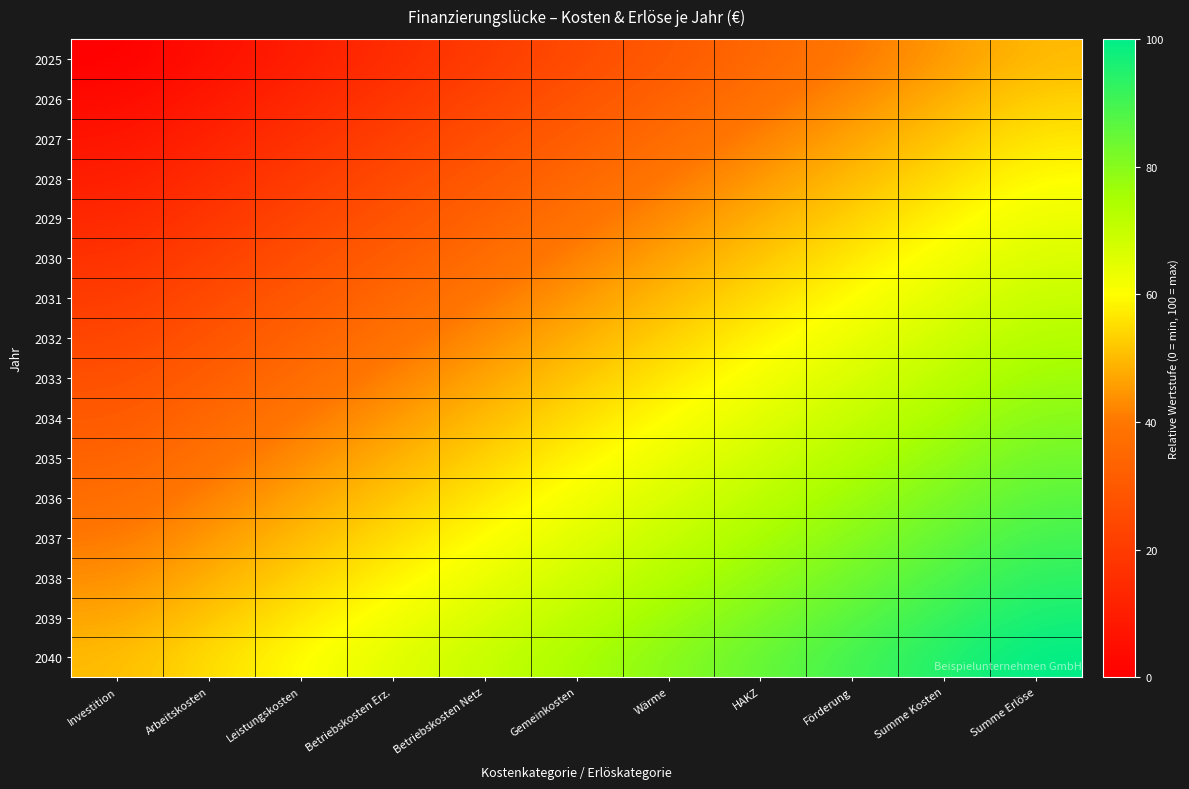

What is the difference between the highest and lowest values at Betriebskosten Netz?

50.0